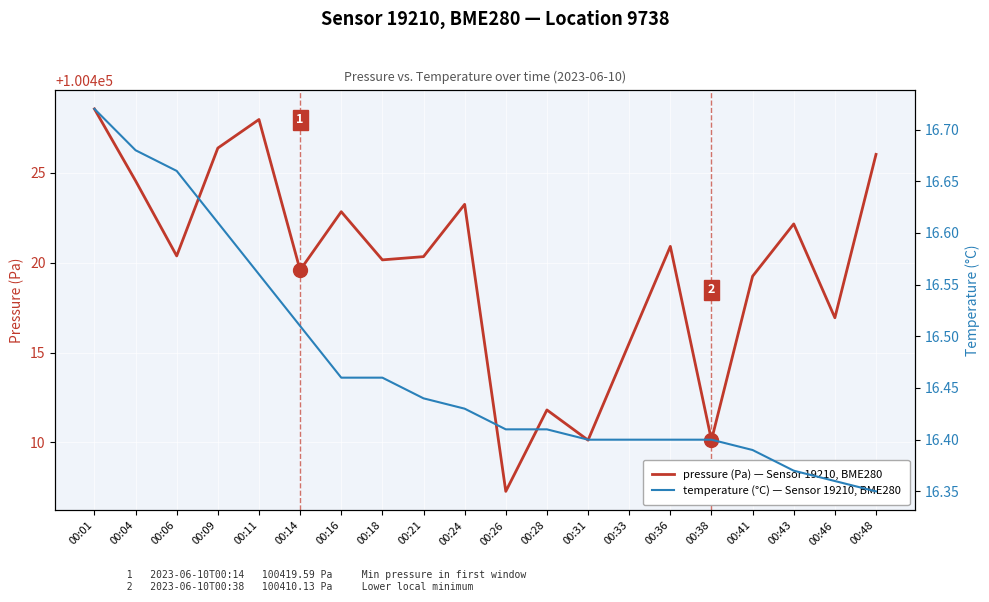

What is the difference between the maximum and minimum values in the pressure (Pa) — Sensor 19210, BME280, Location 9738 series?

21.3